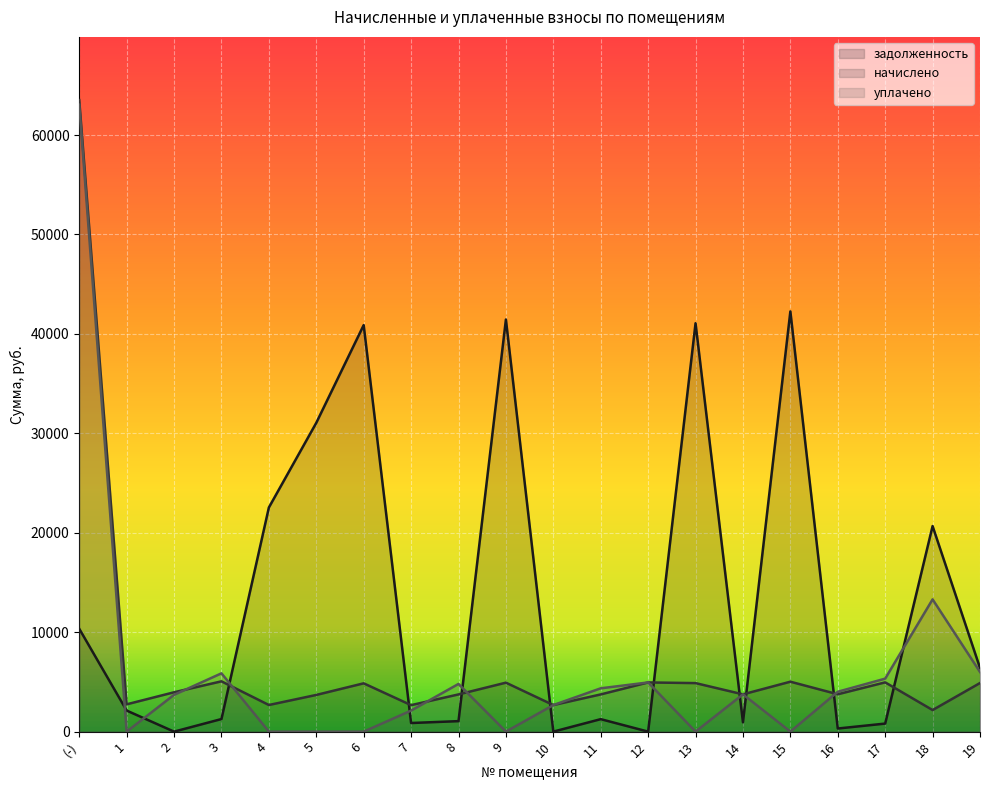

In задолженность, how many points are higher than both neighbors (excluding endpoints)?

6